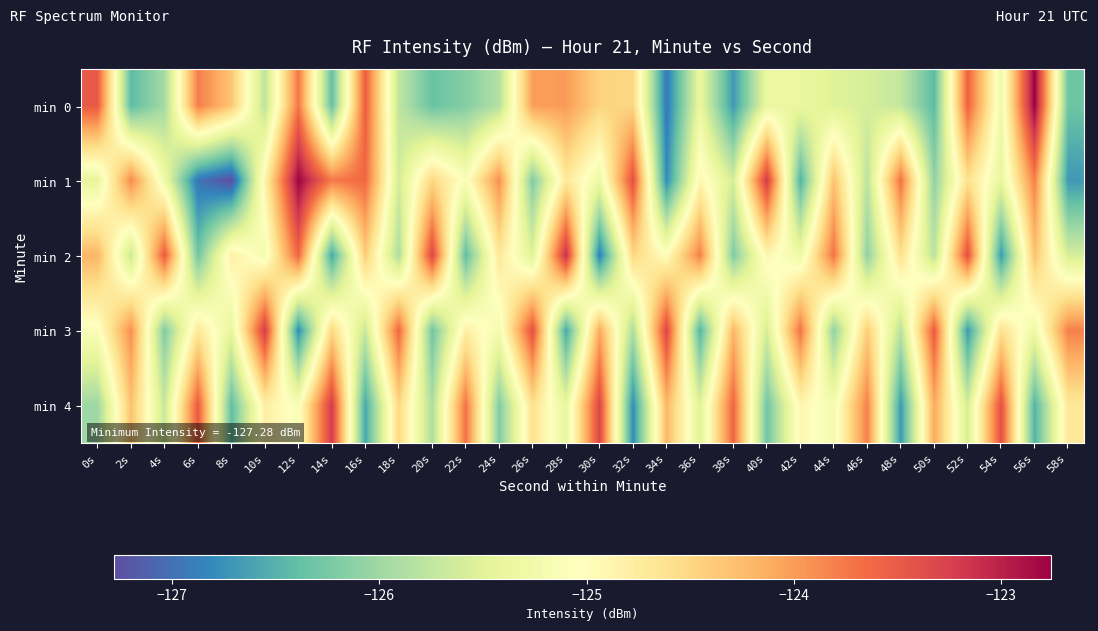

List the series in order of their peak value, lowest first.

min 3, min 4, min 2, min 1, min 0